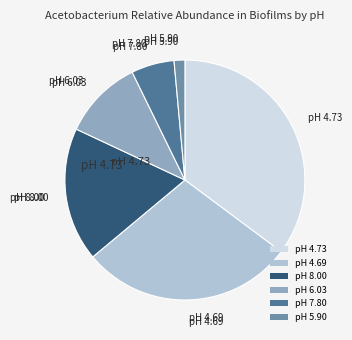

Rank the categories by value from highest to lowest.

pH 4.73, pH 4.69, pH 8.00, pH 6.03, pH 7.80, pH 5.90